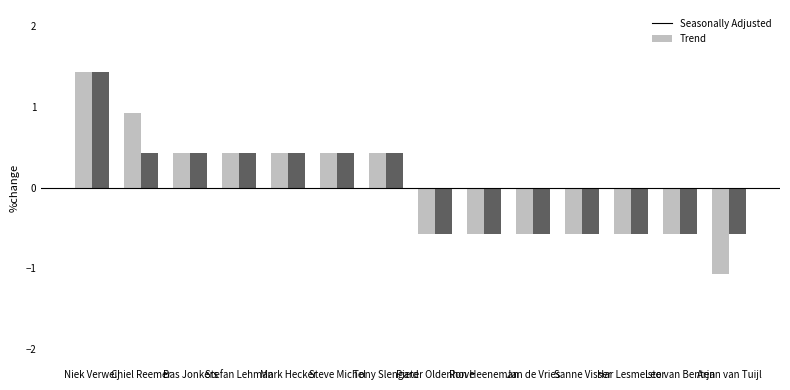

What is the total value across all series at Mark Hecker?

0.9